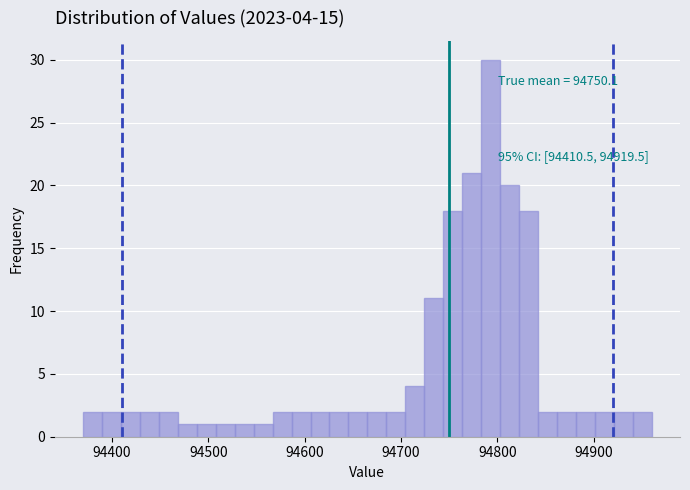

Around what value on the x-axis is the tallest bar? Give the approximate position of its centre, as read against the axis.

94790